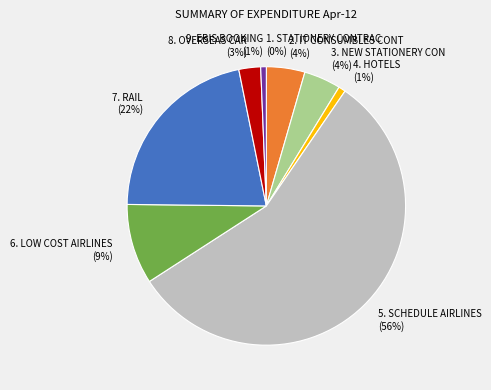

Is there a majority slice in this chart?

Yes